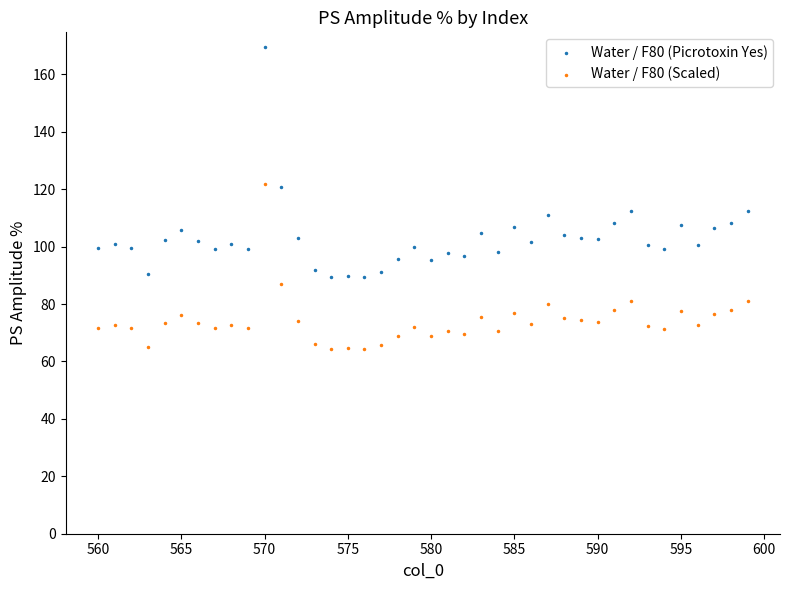

What are all the series names shown in the legend?

Water / F80 (Picrotoxin Yes), Water / F80 (Scaled)